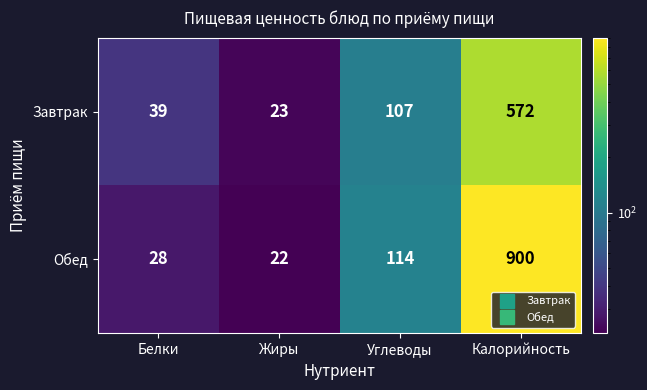

Which label corresponds to the smallest value in the chart?

Жиры